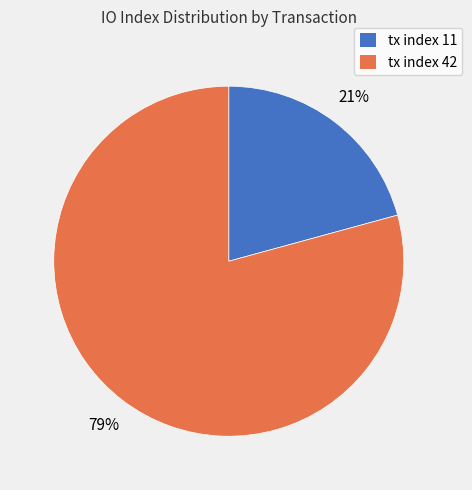

Do tx index 42 and tx index 11 together represent more than half of the pie?

Yes